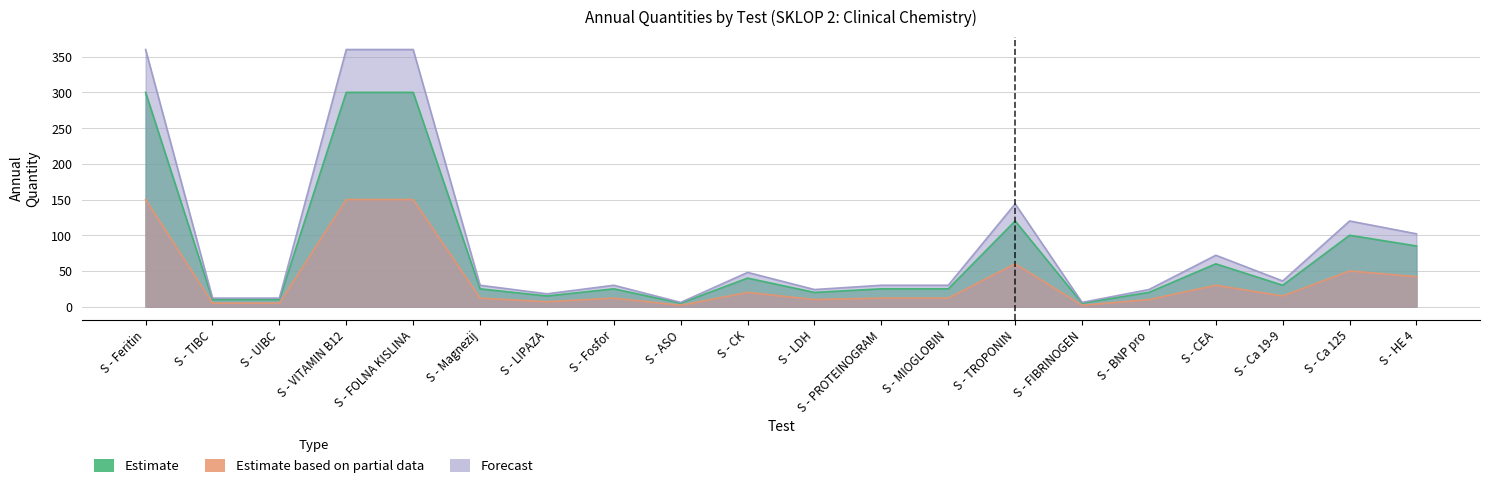

Which series has the largest total across all categories?

Forecast